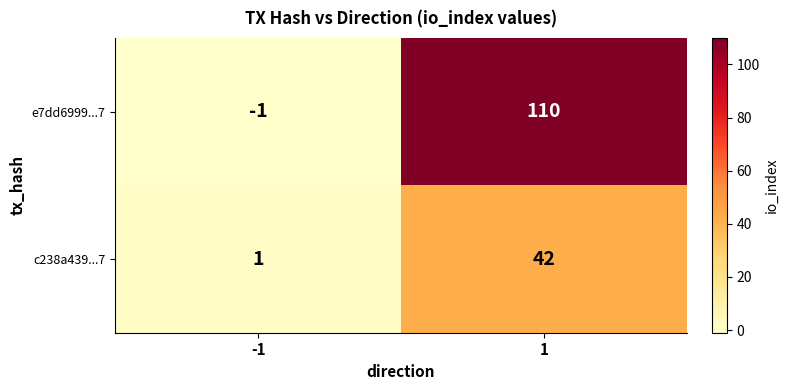

Which series changed the most between -1 and 1?

e7dd6999...7